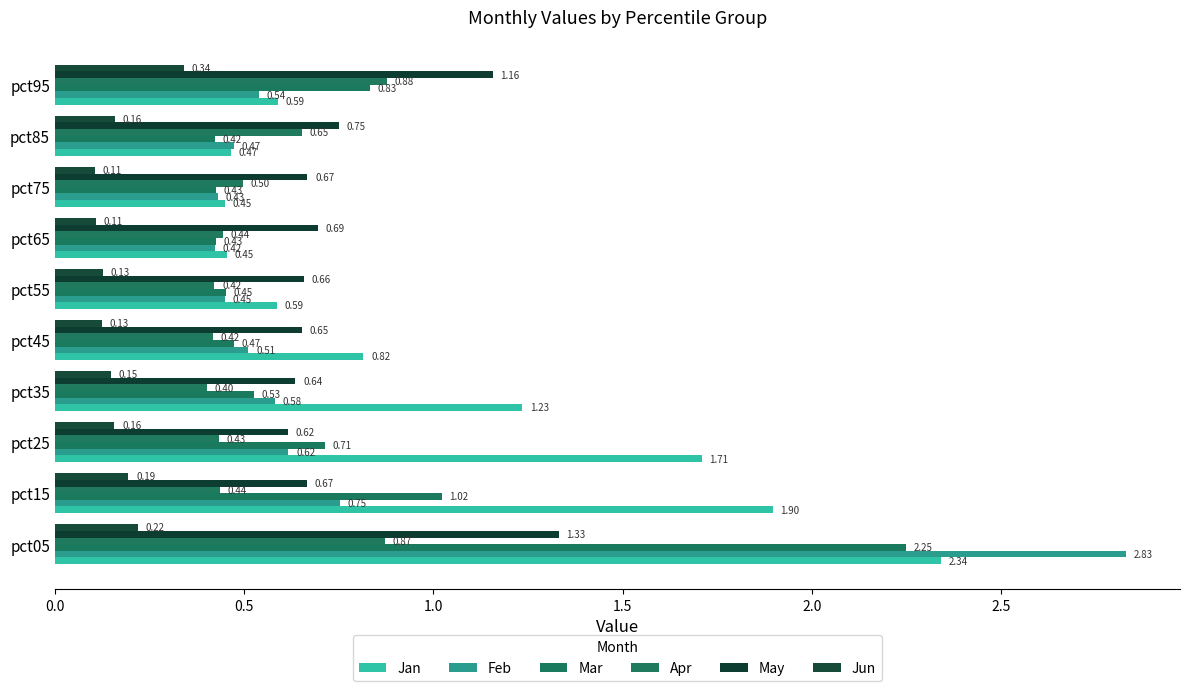

Where is Mar nearest to the value 1?

pct15